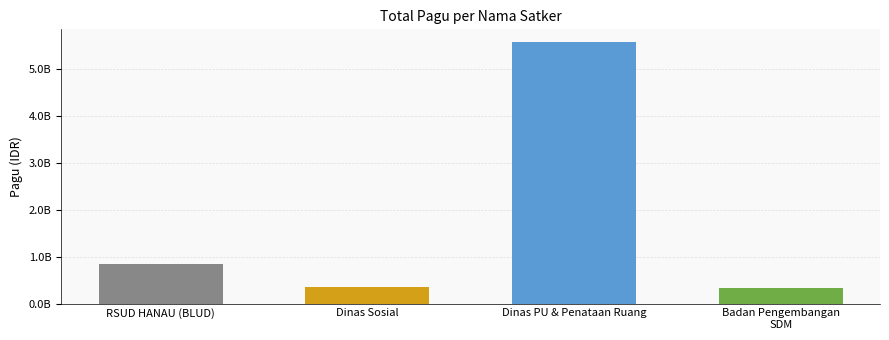

Are the bars horizontal?

No